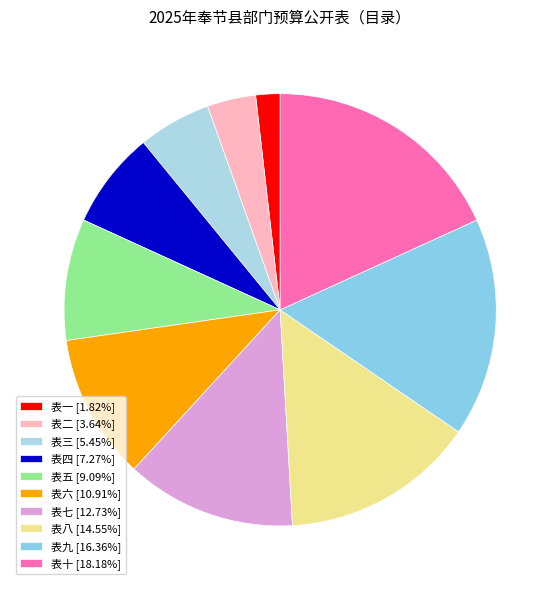

How many slices are in this pie chart?

10